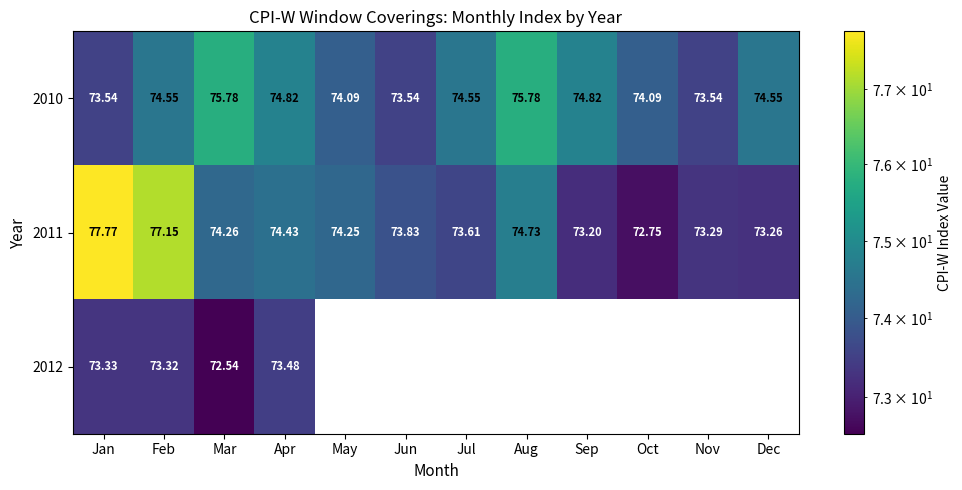

Rank the categories by 2011 value from highest to lowest.

Jan, Feb, Aug, Apr, Mar, May, Jun, Jul, Nov, Dec, Sep, Oct